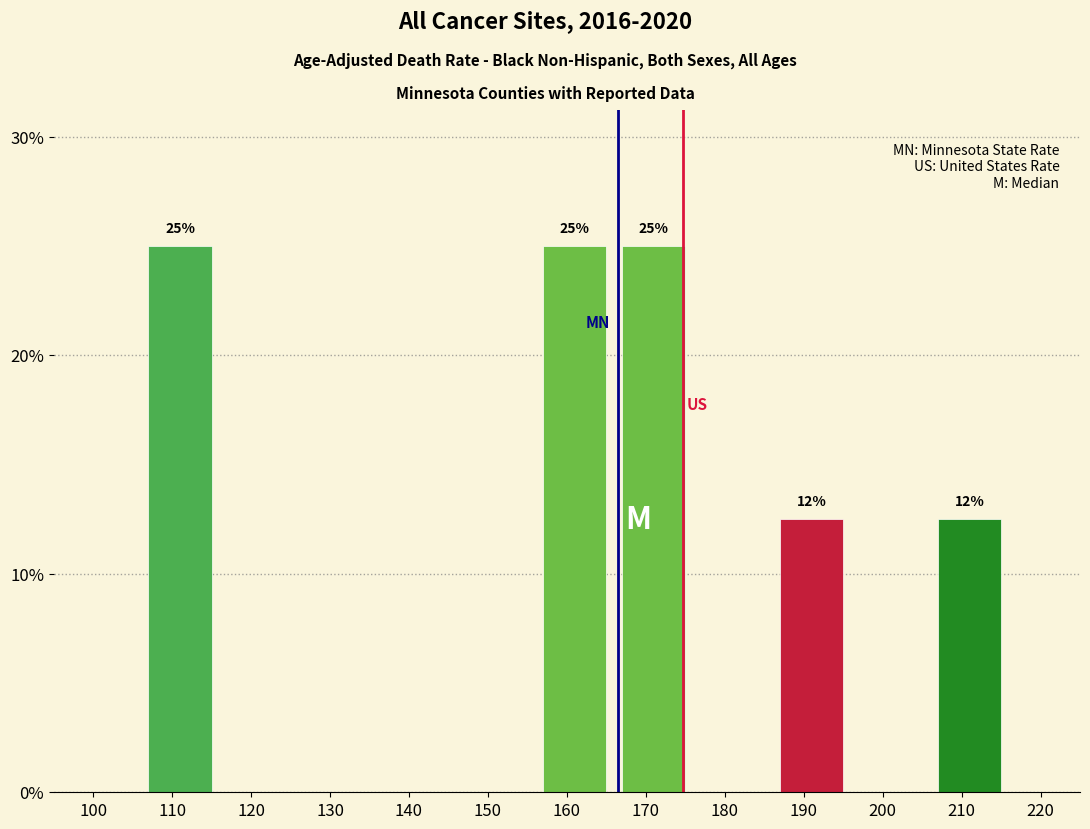

What is the maximum value shown in the chart?

25.0